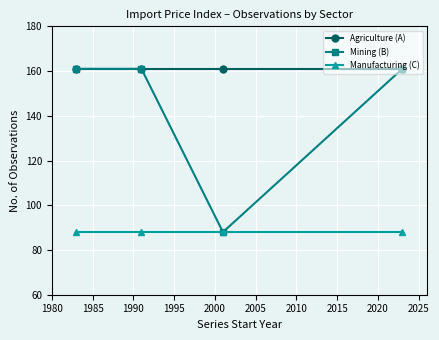

Reading left to right, list all the values displayed in this chart.

Agriculture (A): 161	161	161	161
Mining (B): 161	161	88	161
Manufacturing (C): 88	88	88	88